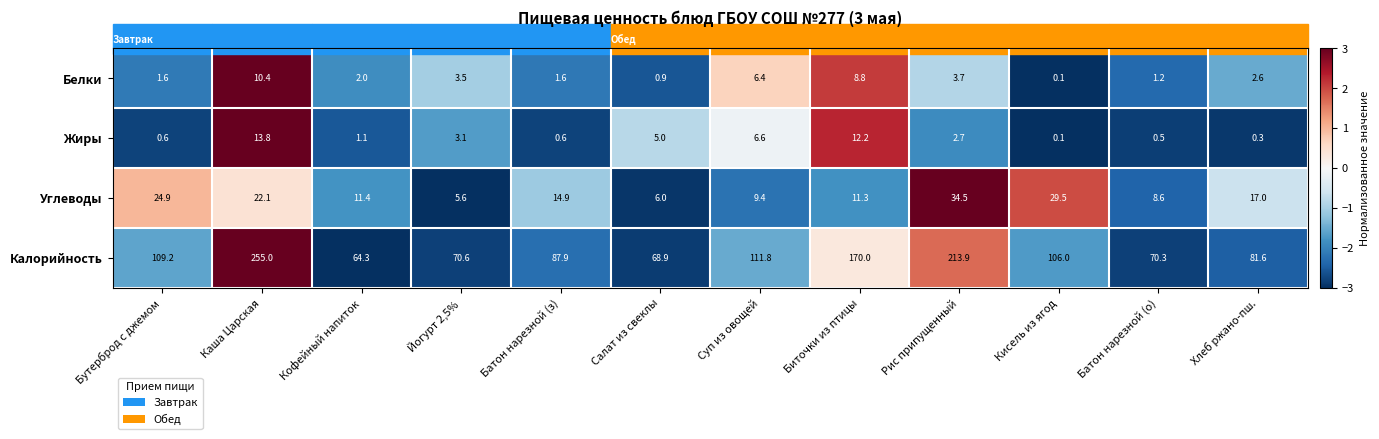

What is the average value of the Углеводы series?

16.3